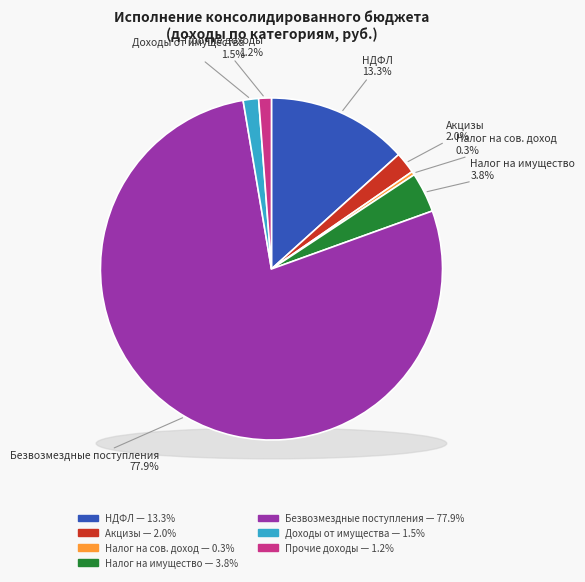

To the nearest percent, what is the difference between the НАЛОГ НА ДОХОДЫ ФИЗИЧЕСКИХ ЛИЦ and ПРОЧИЕ ДОХОДЫ slice percentages?

12%